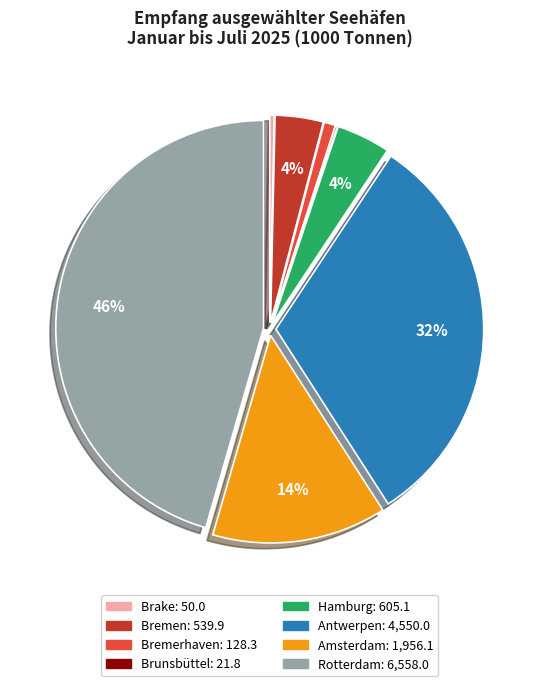

Which has a higher value, Amsterdam or Antwerpen?

Antwerpen